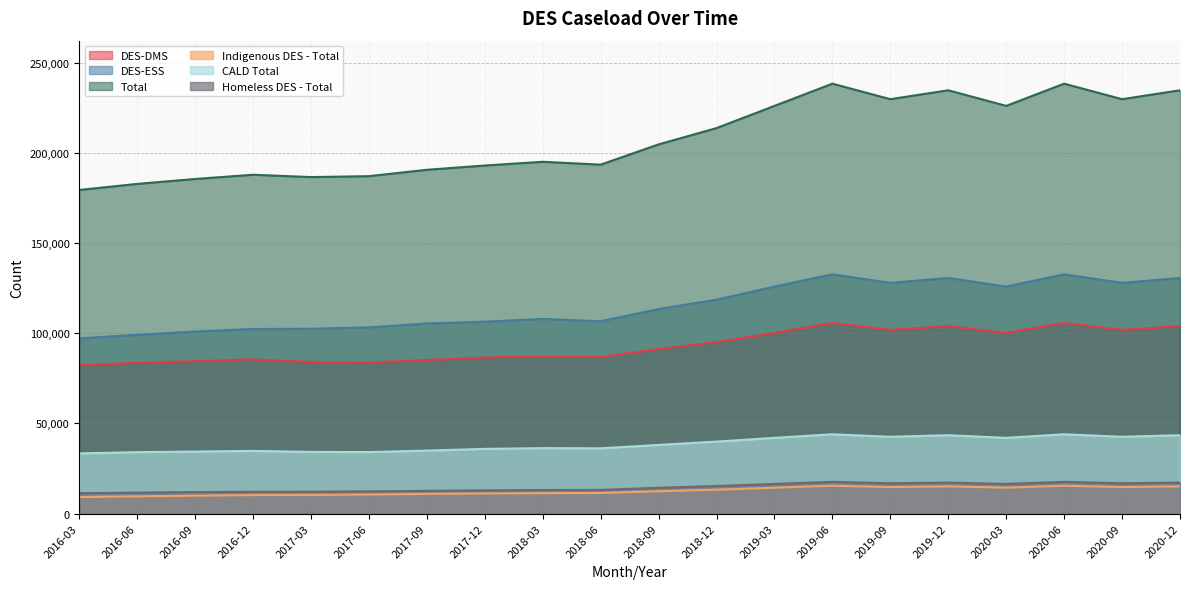

What is the highest value of the Homeless DES - Total series?

17655